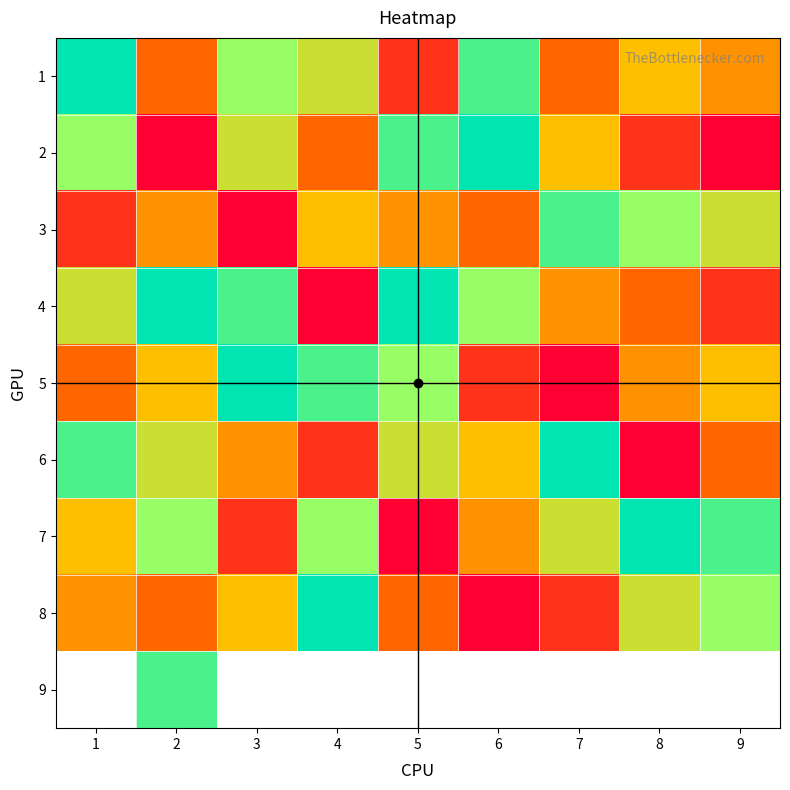

What is the difference between the highest and lowest values at 3?

8.0